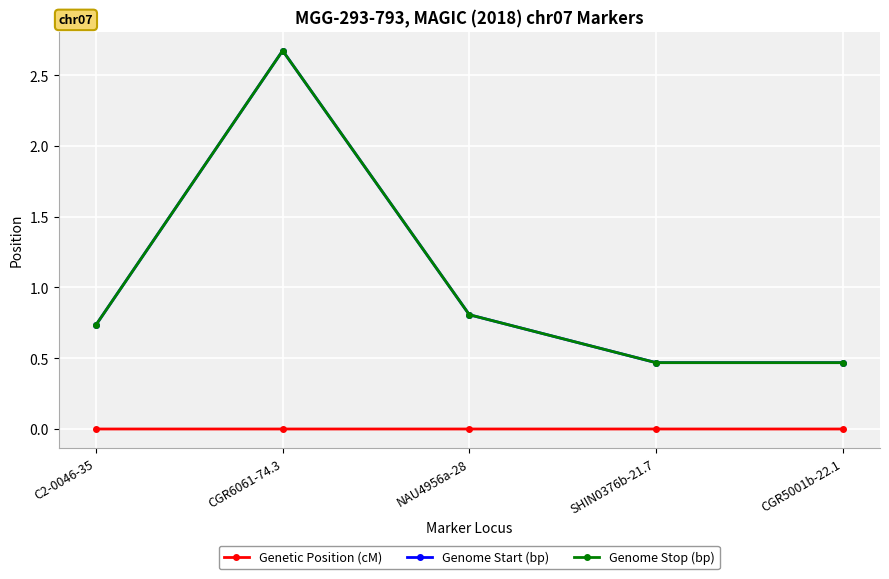

What is the sum of the Genome Start (bp) values at SHIN0376b-21.7 and CGR6061-74.3?

31412839.0